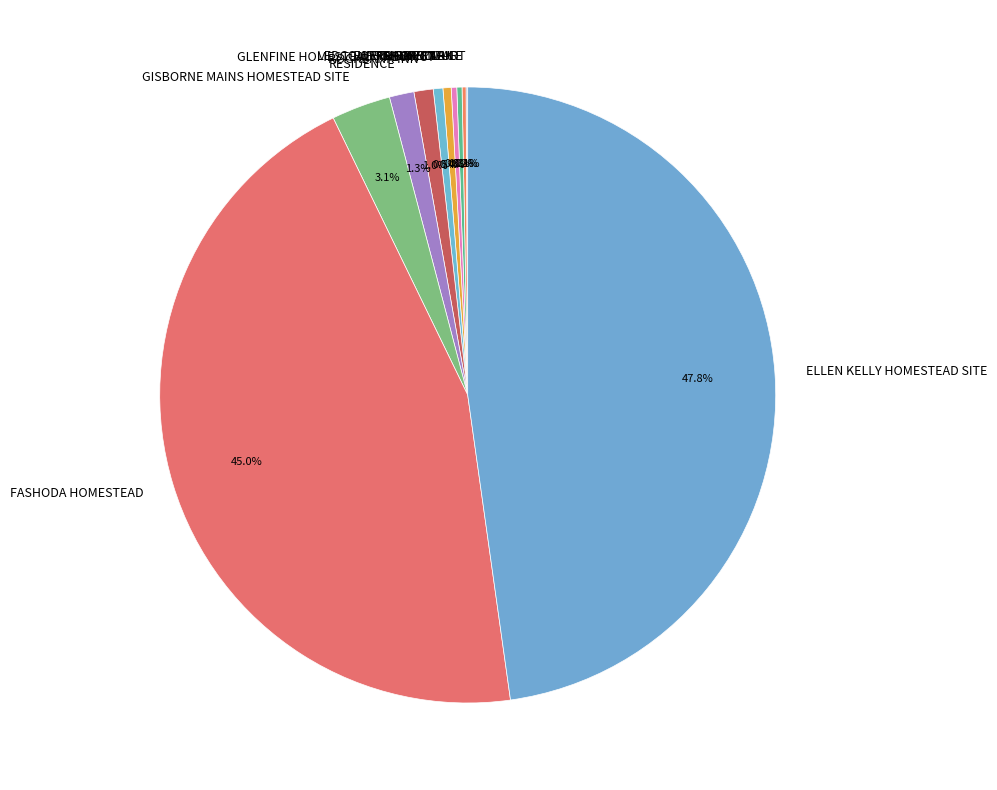

Combined, what portion of the pie is ROCKBANK INN and GLENFINE HOMESTEAD PRECINCT?

1.5%